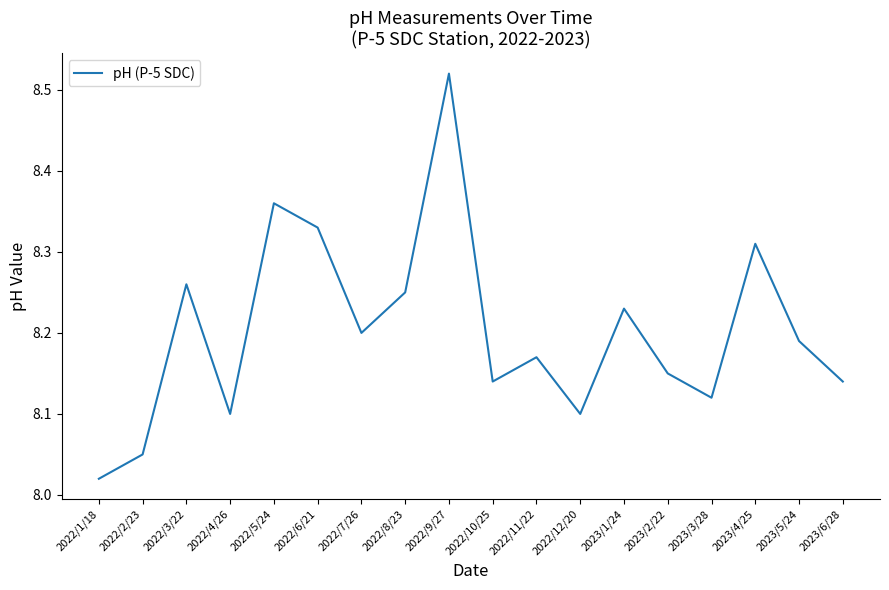

What is the difference between the maximum and second lowest values?

0.5